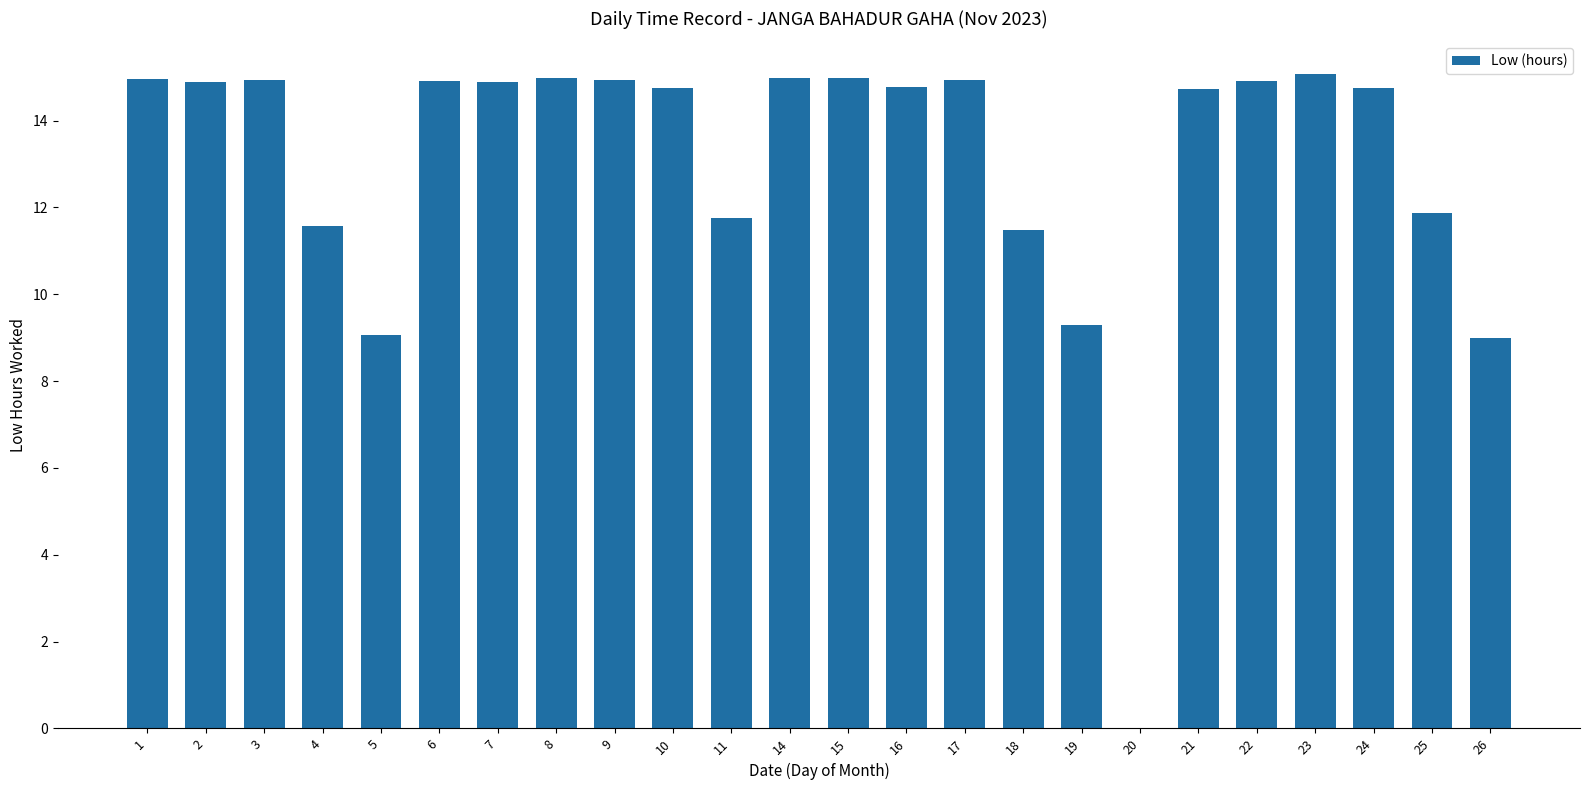

What is the change in value from 11 to 15?

+3.2